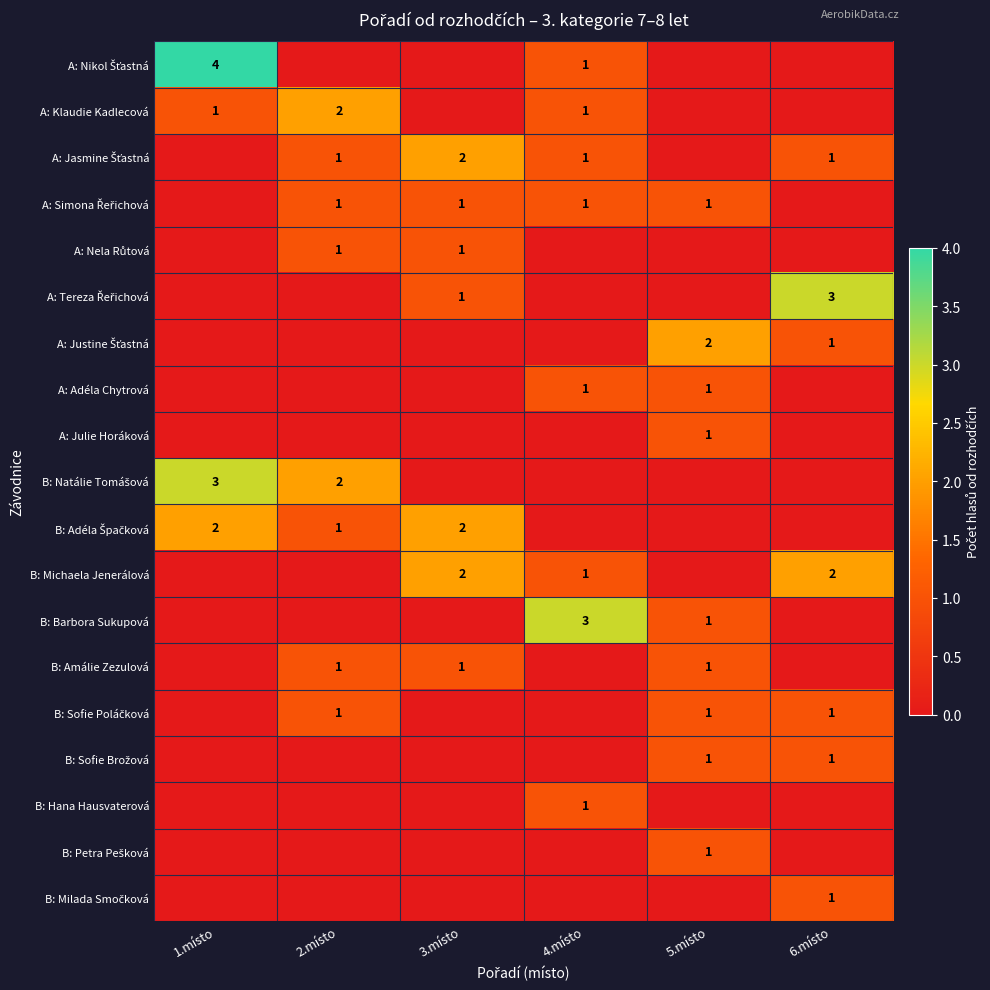

What is the sum of the A: Klaudie Kadlecová values at 2.místo and 4.místo?

3